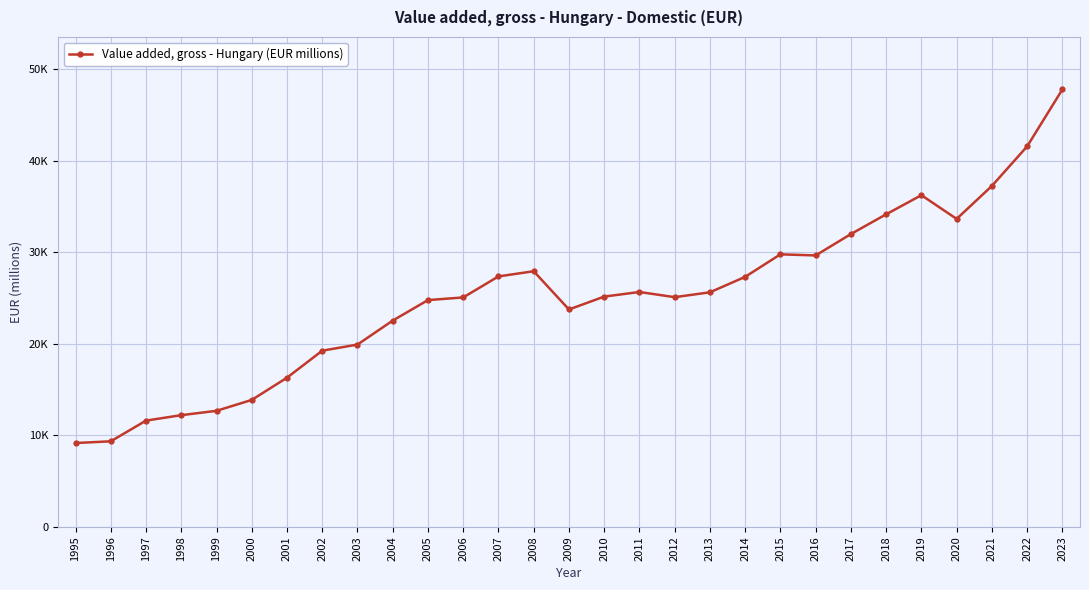

At which category does the data reach its first local valley?

2009